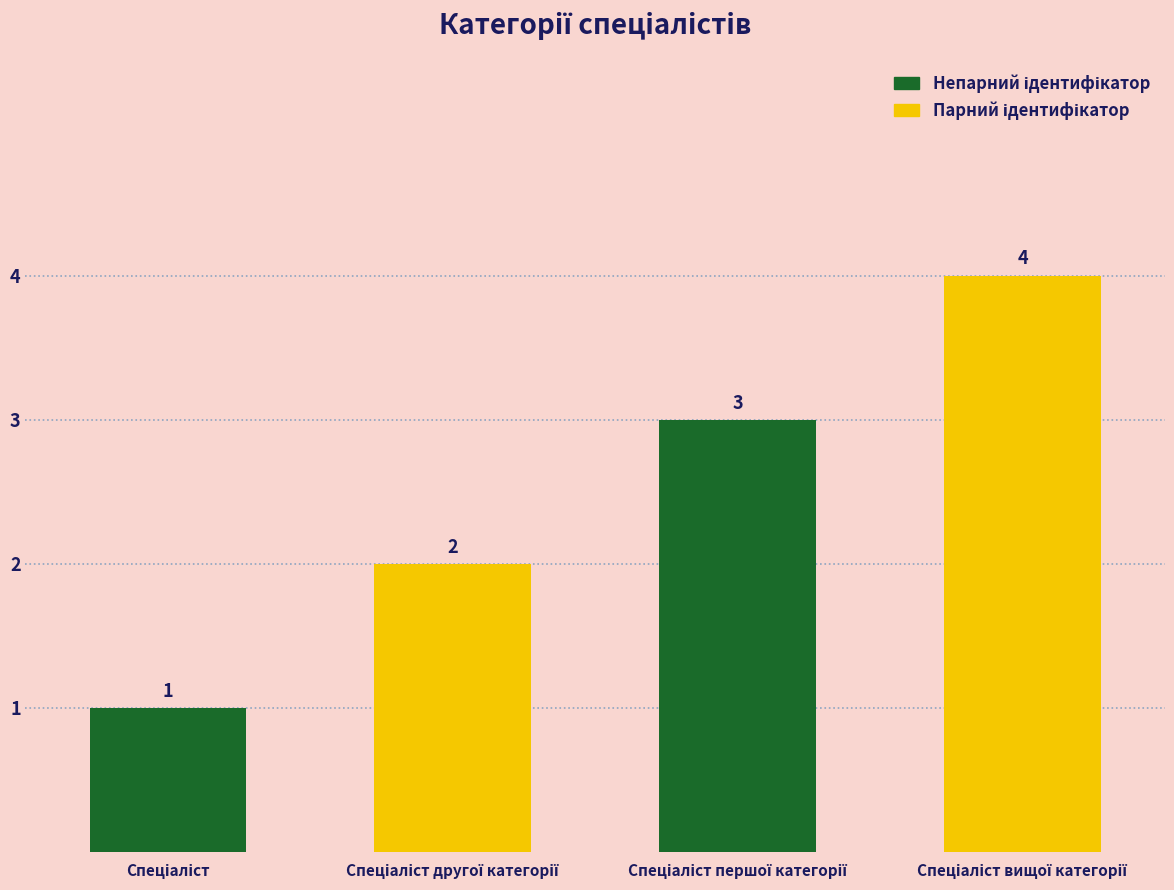

What is the maximum value shown in the chart?

4